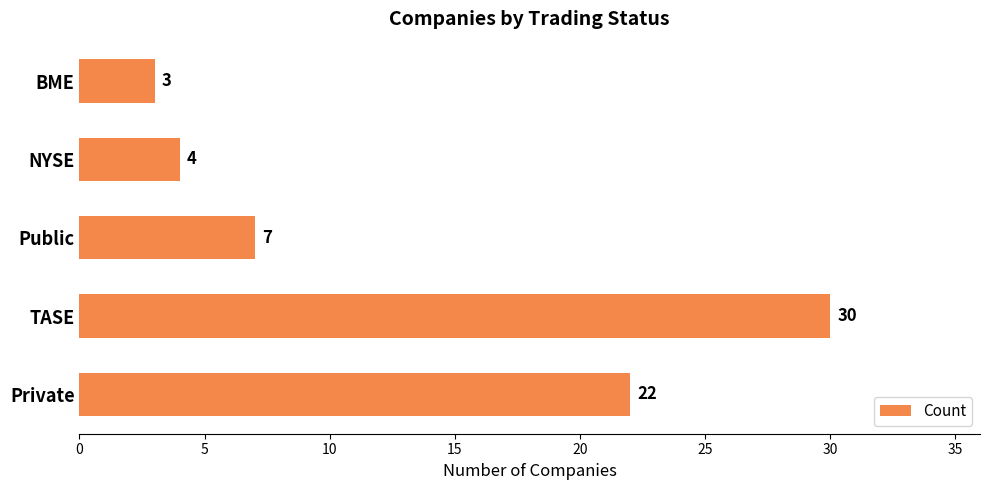

List the labels in order of value, largest first.

TASE, Private, Public, NYSE, BME